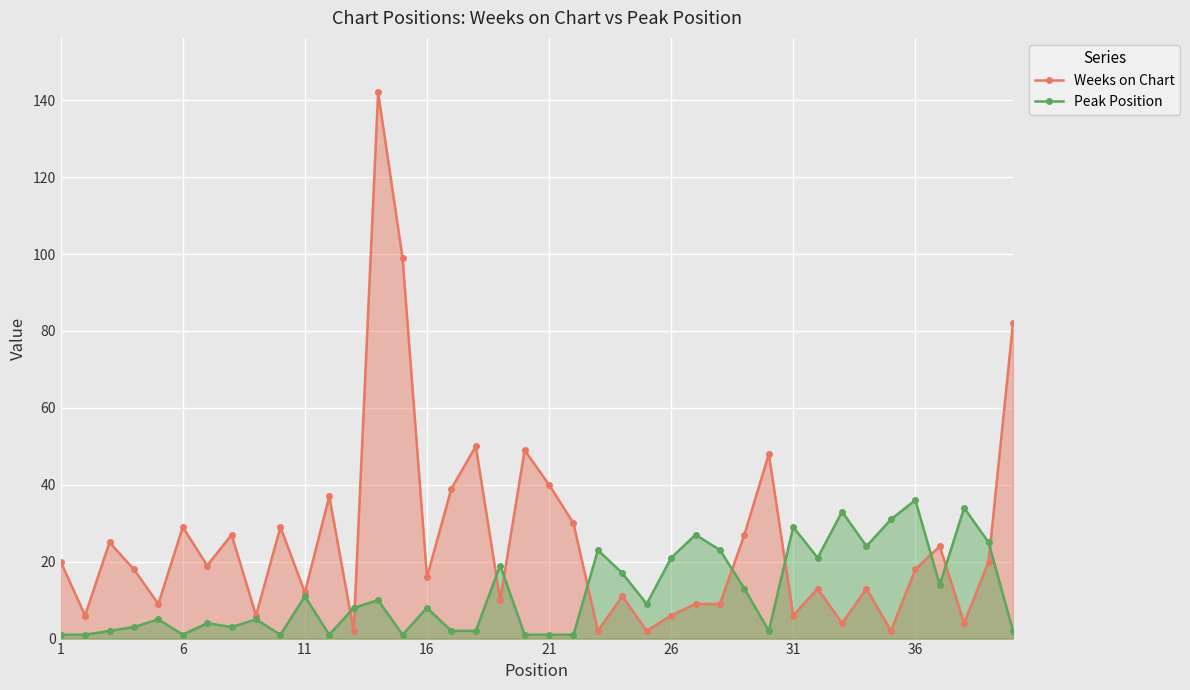

True or false: Weeks on Chart and Peak Position intersect in this chart.

True